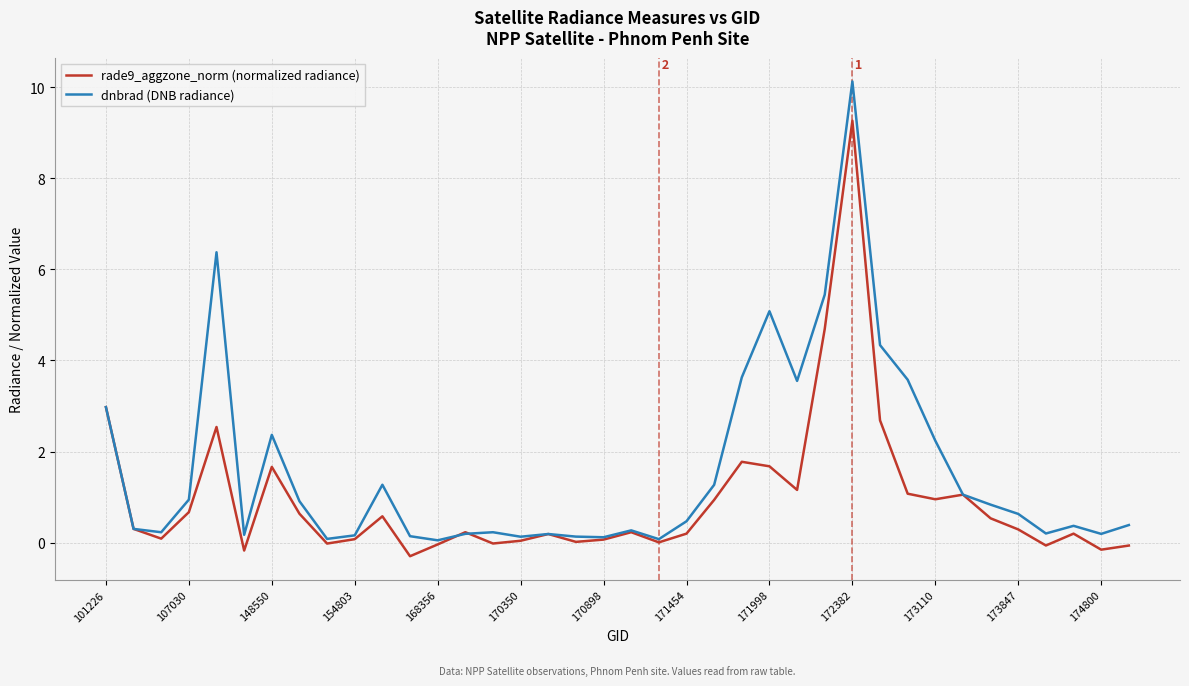

What is the difference between the maximum and minimum values in the dnbrad (DNB radiance) series?

10.1